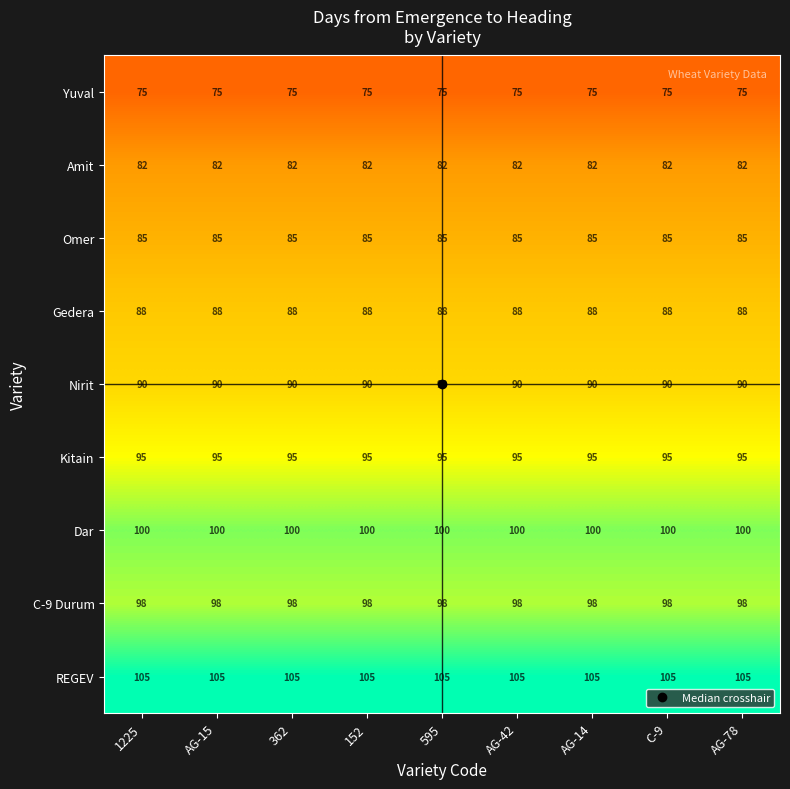

What is the difference between the highest and lowest values at 1225?

30